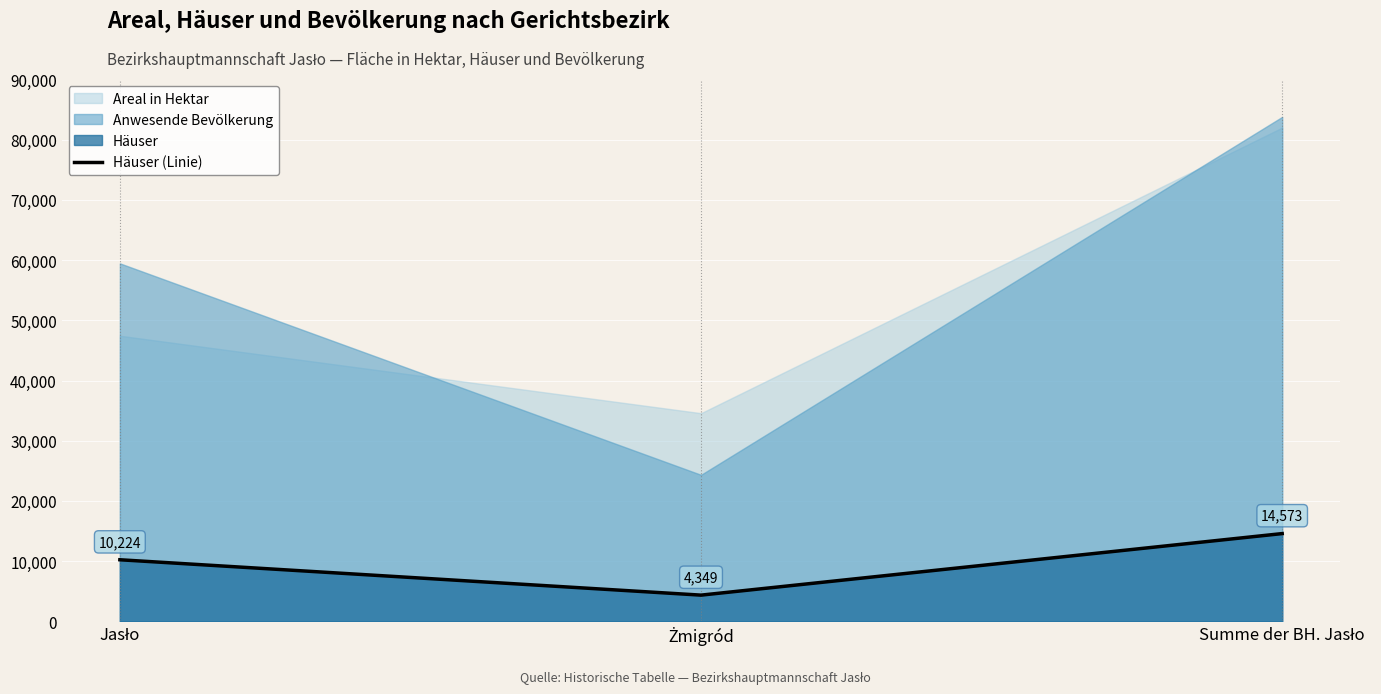

Count the number of values greater than 10224.

1